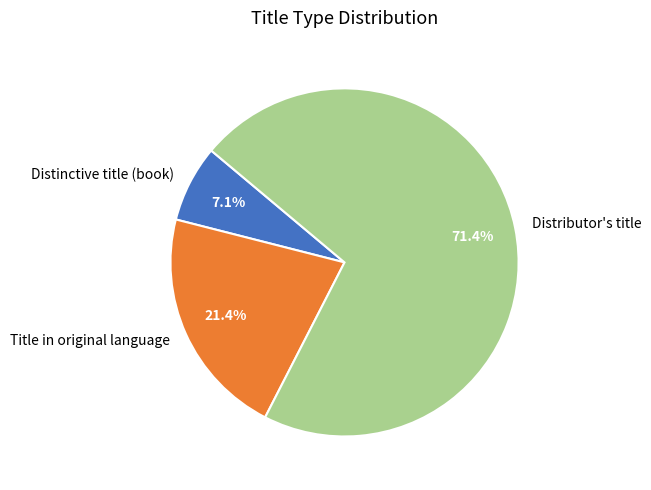

What is the largest slice in the pie chart?

Distributor's title